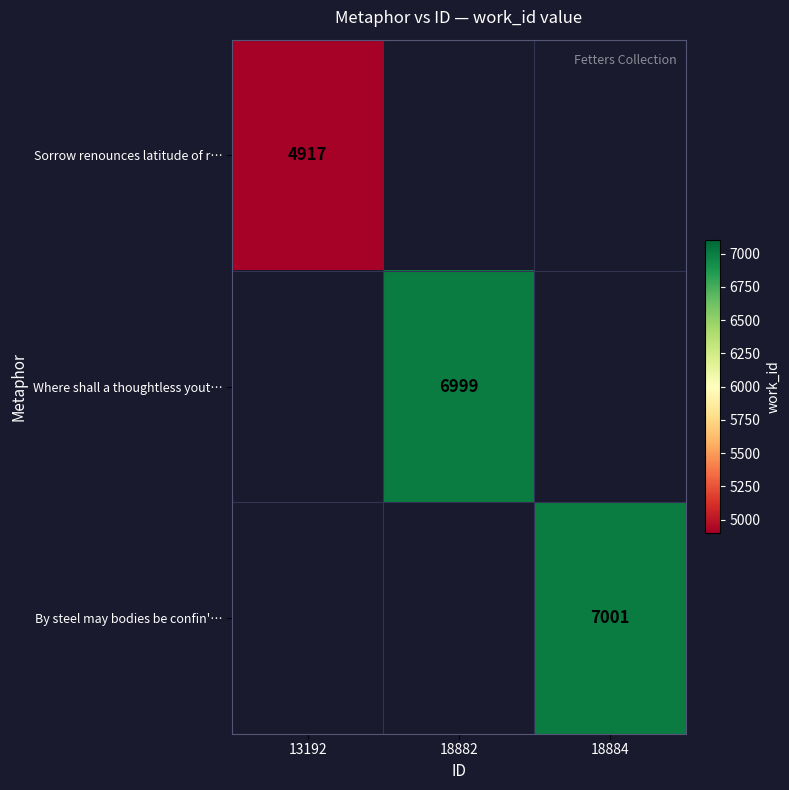

The By steel may bodies be confin'… series shows 11286 at 18884. True or false?

False